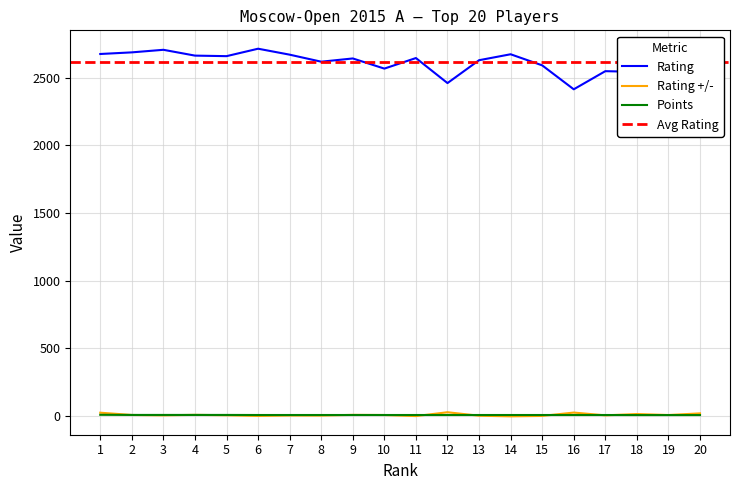

Reading left to right, extract all data points from this chart.

Rating: 1=2675.0	2=2687.0	3=2706.0	4=2663.0	5=2659.0	6=2714.0	7=2670.0	8=2618.0	9=2642.0	10=2567.0	11=2645.0	12=2460.0	13=2629.0	14=2673.0	15=2591.0	16=2414.0	17=2548.0	18=2543.0	19=2545.0	20=2483.0
Points: 1=8.0	2=7.0	3=7.0	4=7.0	5=7.0	6=6.5	7=6.5	8=6.5	9=6.5	10=6.5	11=6.5	12=6.5	13=6.5	14=6.5	15=6.5	16=6.5	17=6.5	18=6.0	19=6.0	20=6.0
Ratingchange: 1=23.5	2=6.7	3=3.9	4=7.7	5=4.6	6=-0.4	7=2.9	8=2.4	9=7.6	10=6.5	11=-1.5	12=26.9	13=1.2	14=-3.4	15=-0.3	16=24.5	17=3.9	18=13.7	19=6.5	20=18.5